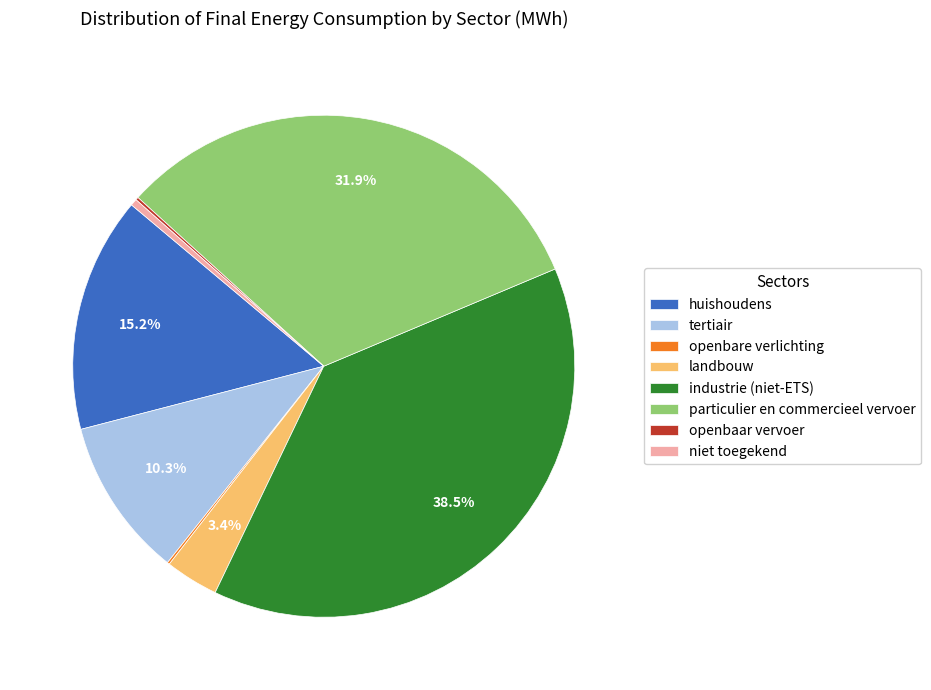

How much of the chart is everything except tertiair?

89.7%